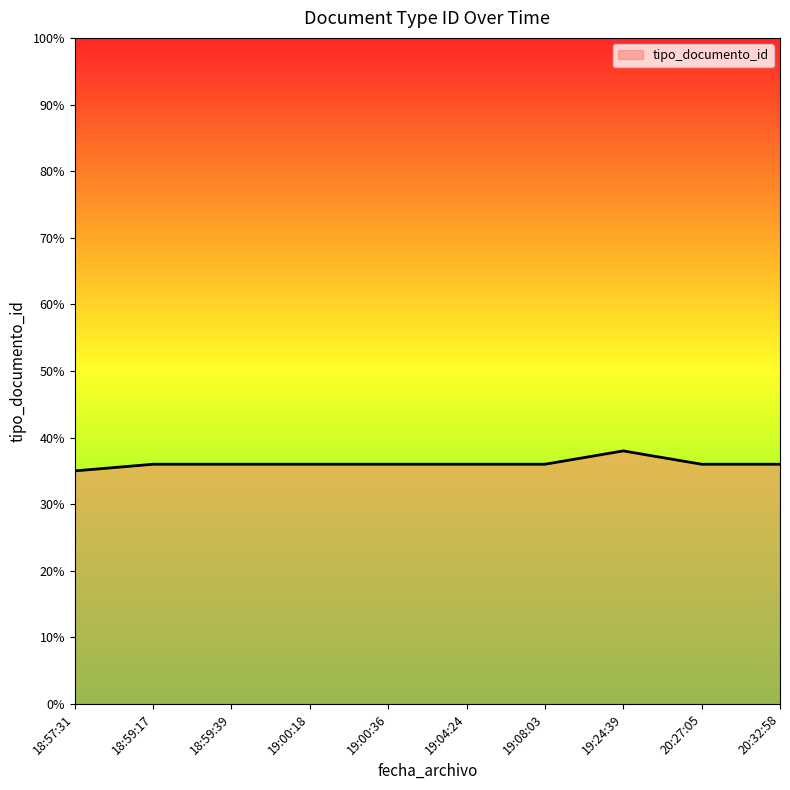

What position from the right is 20:27:05?

2